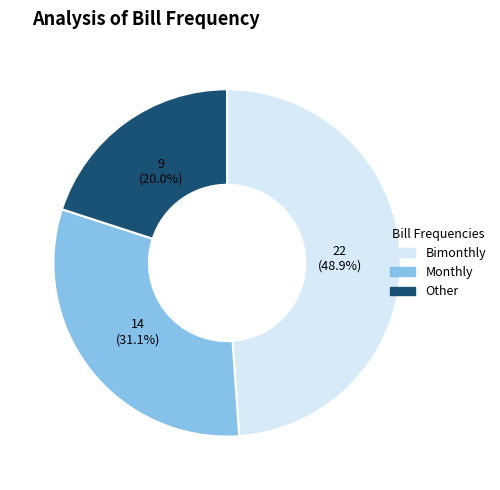

Count the number of slices in the pie.

3